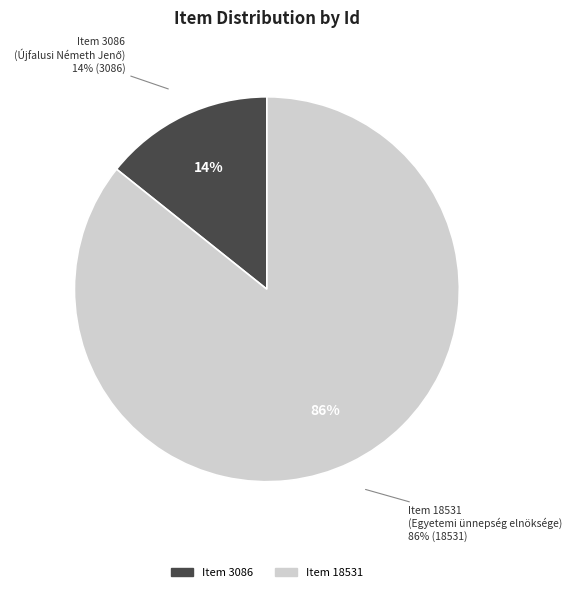

Do Item 3086
(Újfalusi Németh Jenő) and Item 18531
(Egyetemi ünnepség elnöksége) together represent more than half of the pie?

Yes